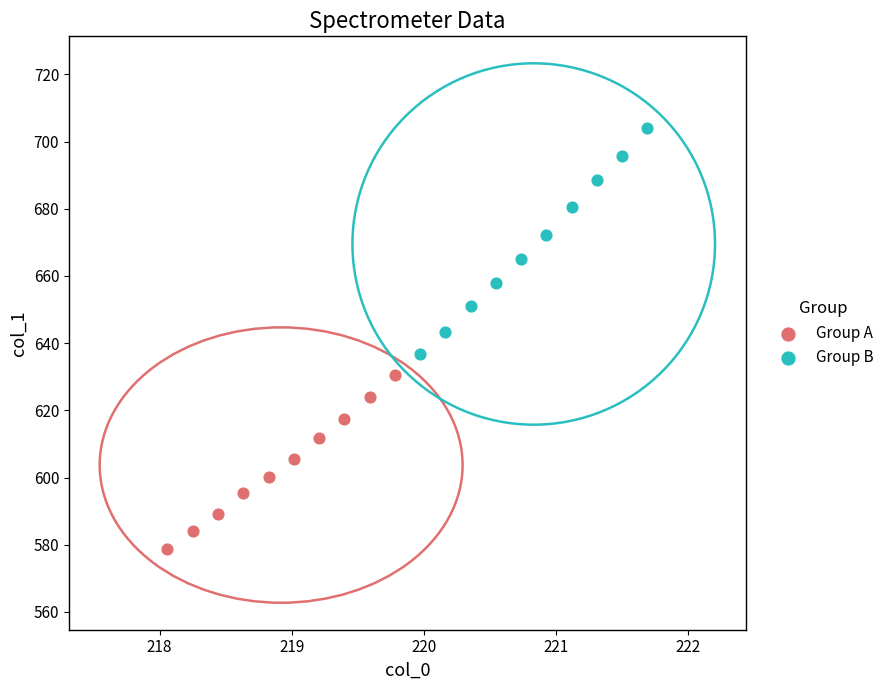

Which series reaches the minimum Y coordinate?

Group A